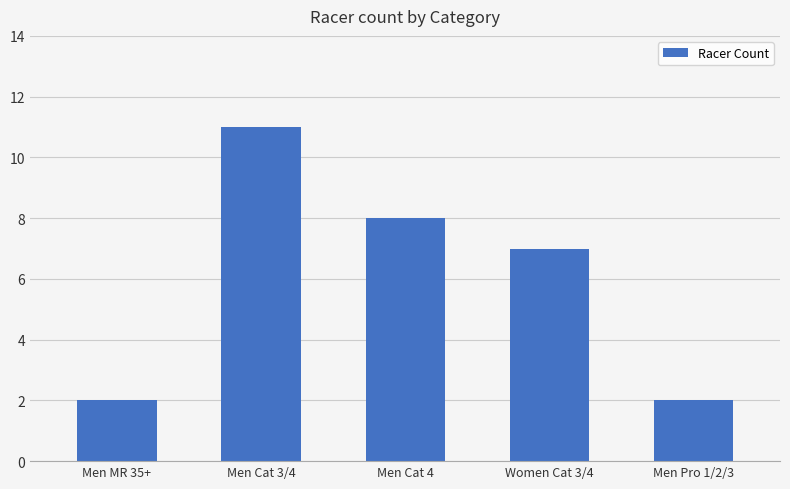

What is the greatest value displayed?

11